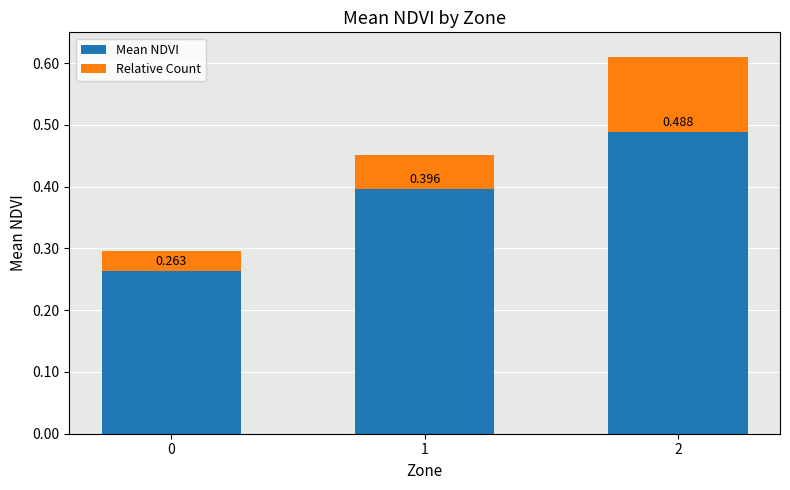

How many bars are there in total?

3